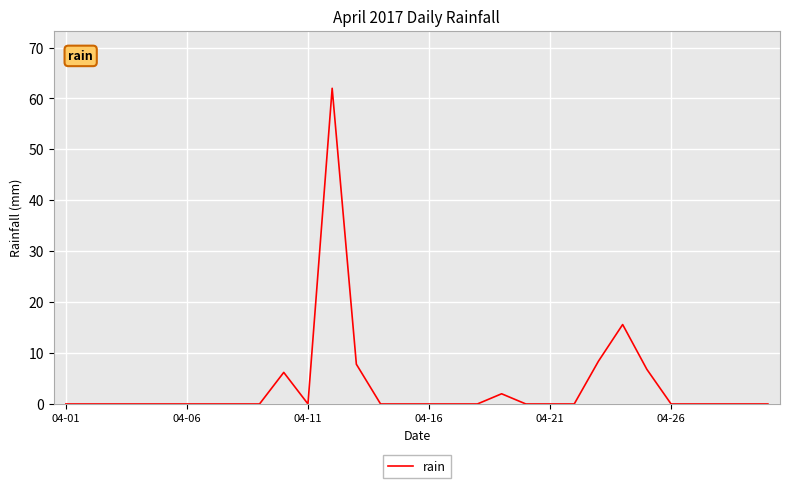

Is this an area chart (filled region under the line)?

No